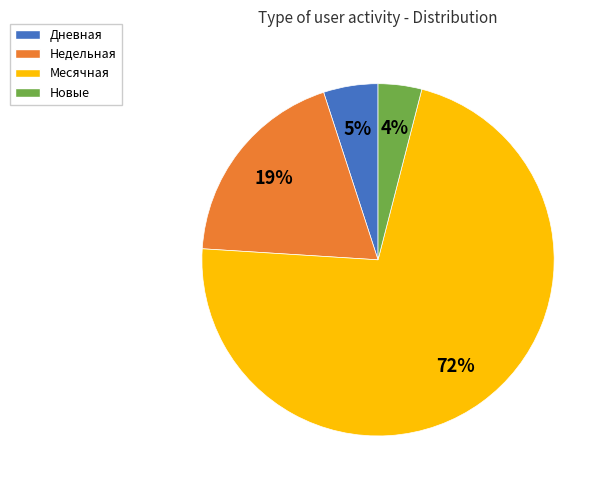

Rank the categories by value from lowest to highest.

Новые, Дневная, Недельная, Месячная